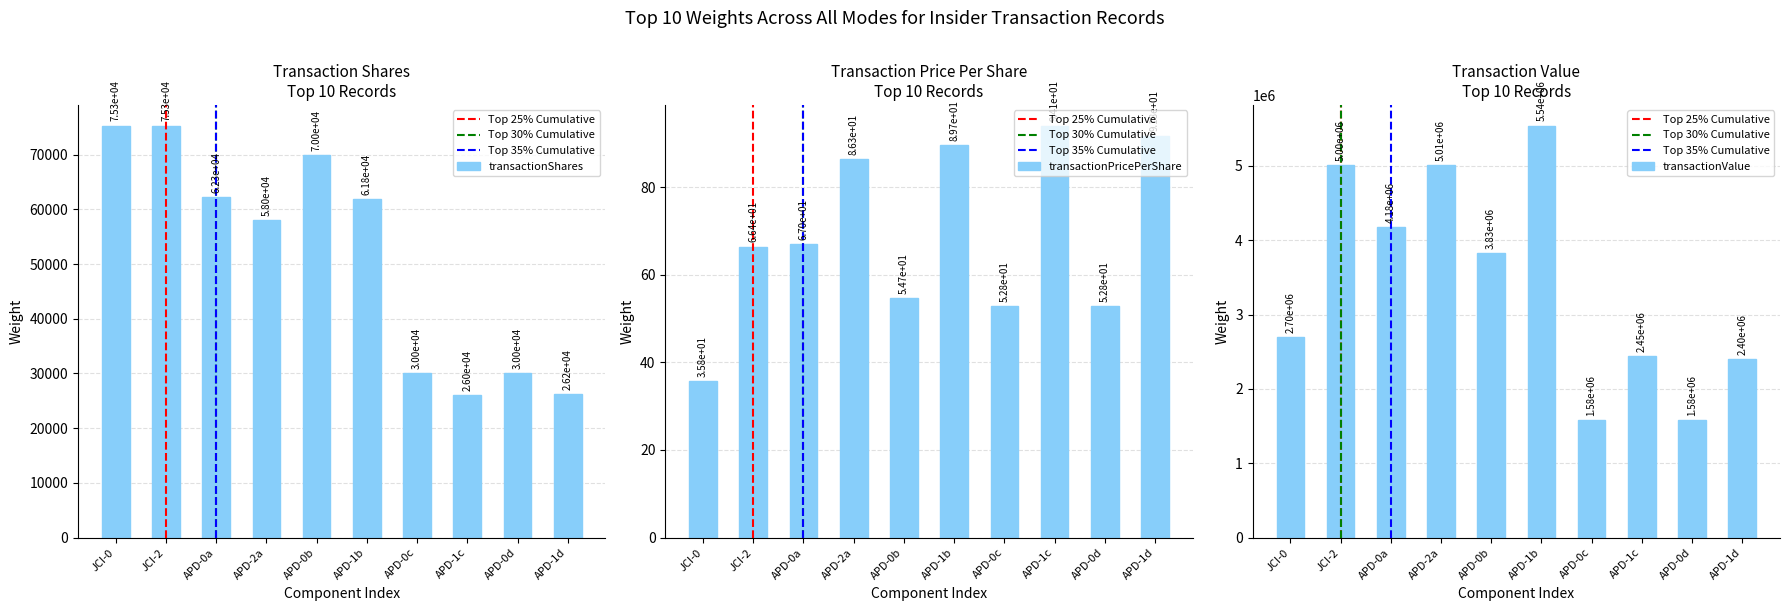

Does the chart contain stacked bars?

No